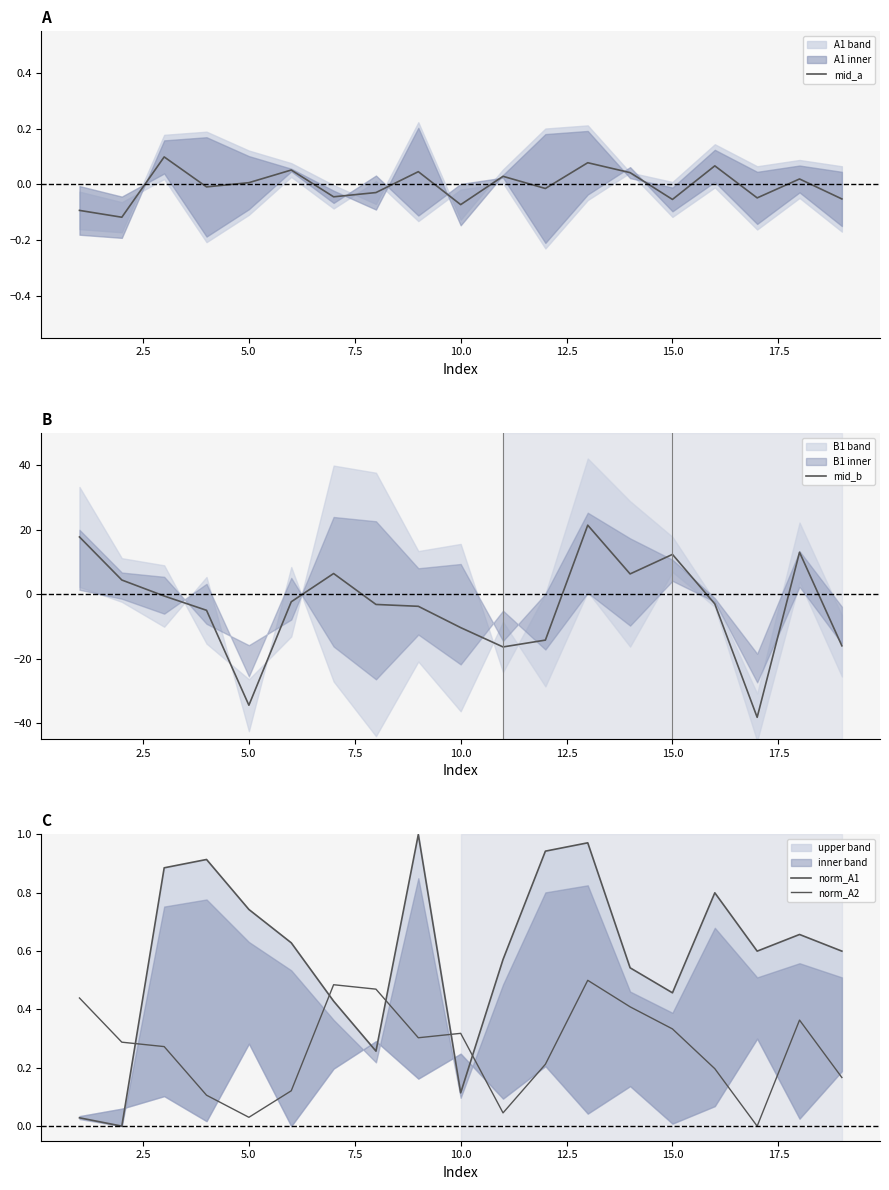

Which series has the largest total across all categories?

norm_A1